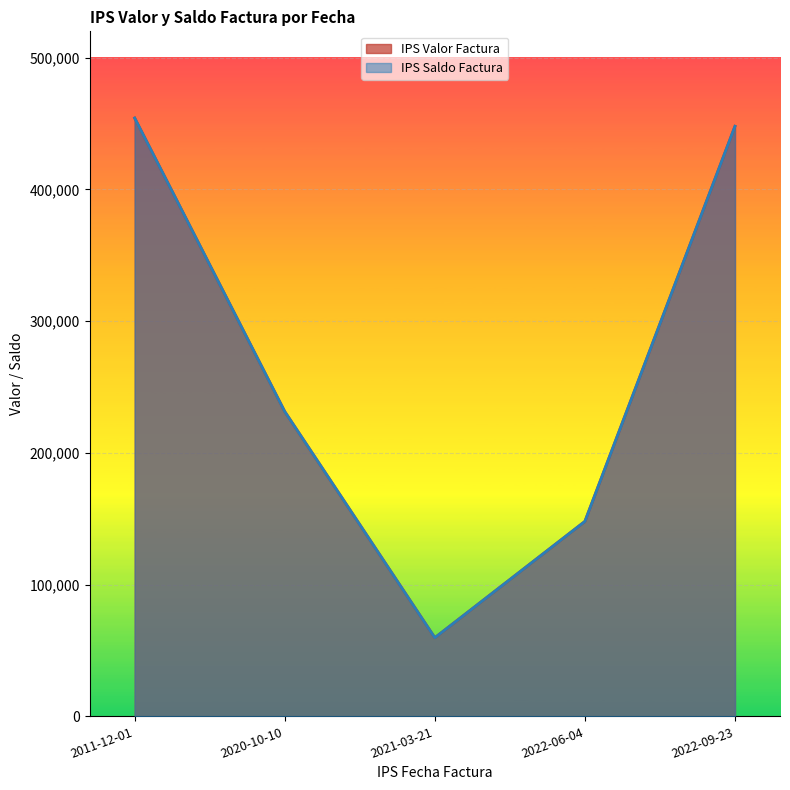

True or false: IPS Valor Factura and IPS Saldo Factura intersect in this chart.

False